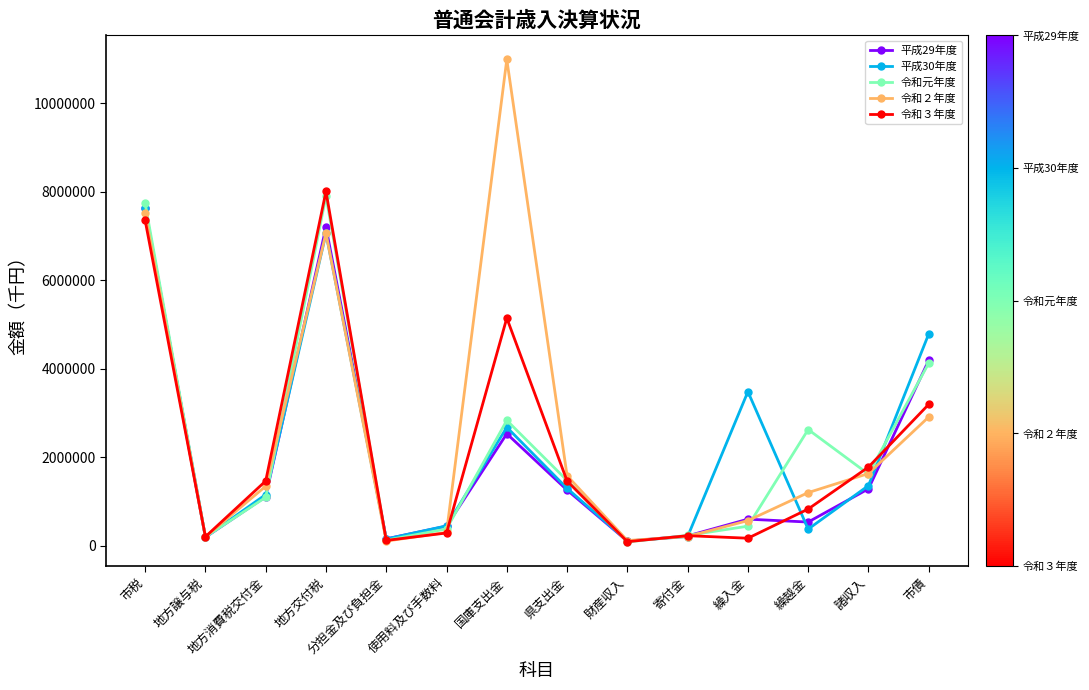

Which series changed the most between 地方譲与税 and 市債?

平成30年度